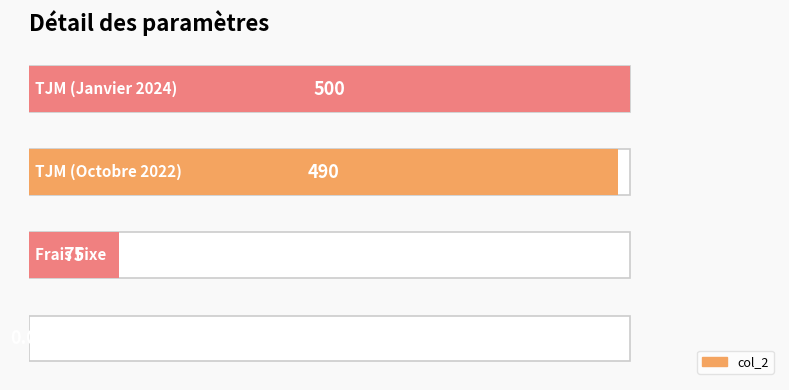

Count the number of categories in the chart.

4